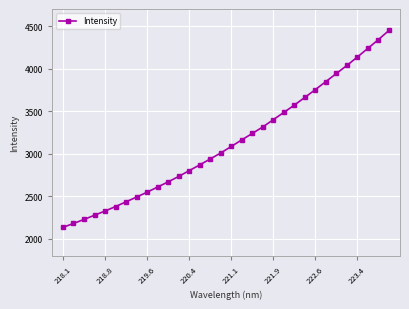

What is the value of the 3rd point from the left?

2226.1